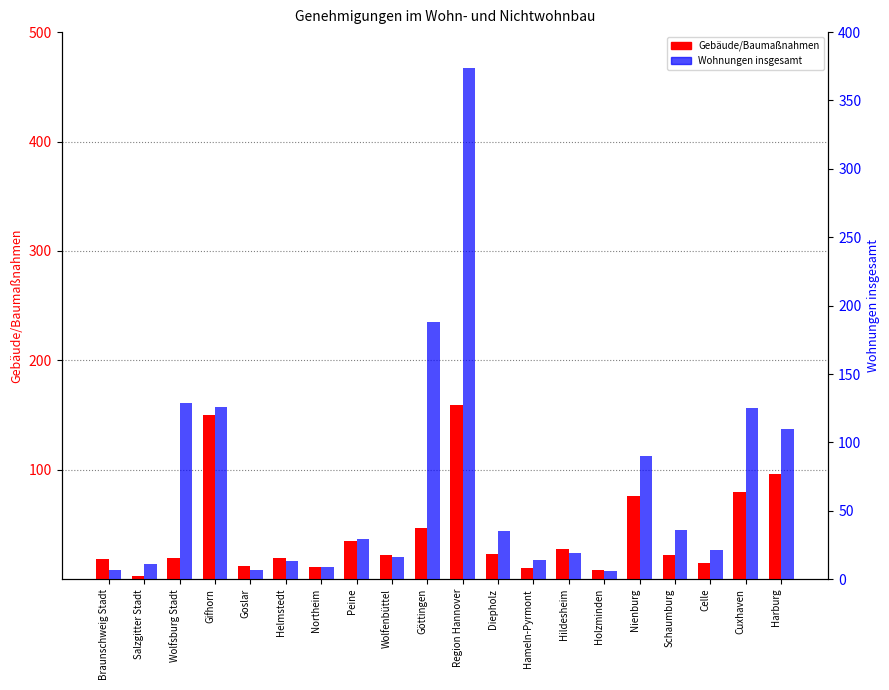

Reading right to left, transcribe all the data shown in this chart.

Gebäude/Baumaßnahmen: Harburg=96	Cuxhaven=80	Celle=15	Schaumburg=22	Nienburg=76	Holzminden=8	Hildesheim=28	Hameln-Pyrmont=10	Diepholz=23	Region Hannover=159	Göttingen=47	Wolfenbüttel=22	Peine=35	Northeim=11	Helmstedt=19	Goslar=12	Gifhorn=150	Wolfsburg Stadt=19	Salzgitter Stadt=3	Braunschweig Stadt=18
Wohnungen insgesamt: Harburg=110	Cuxhaven=125	Celle=21	Schaumburg=36	Nienburg=90	Holzminden=6	Hildesheim=19	Hameln-Pyrmont=14	Diepholz=35	Region Hannover=374	Göttingen=188	Wolfenbüttel=16	Peine=29	Northeim=9	Helmstedt=13	Goslar=7	Gifhorn=126	Wolfsburg Stadt=129	Salzgitter Stadt=11	Braunschweig Stadt=7